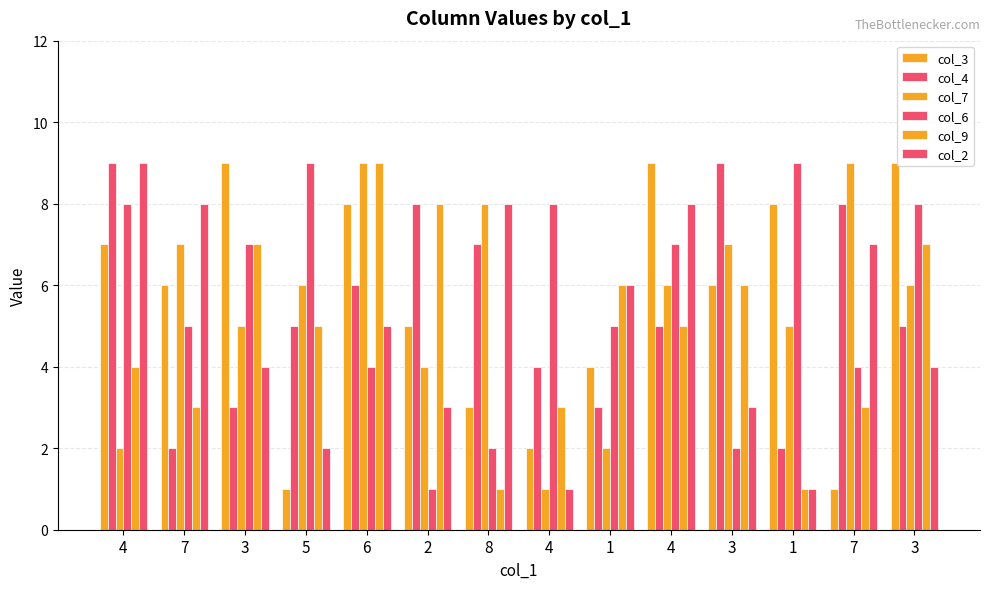

At which category does the chart reach its minimum across all series?

5